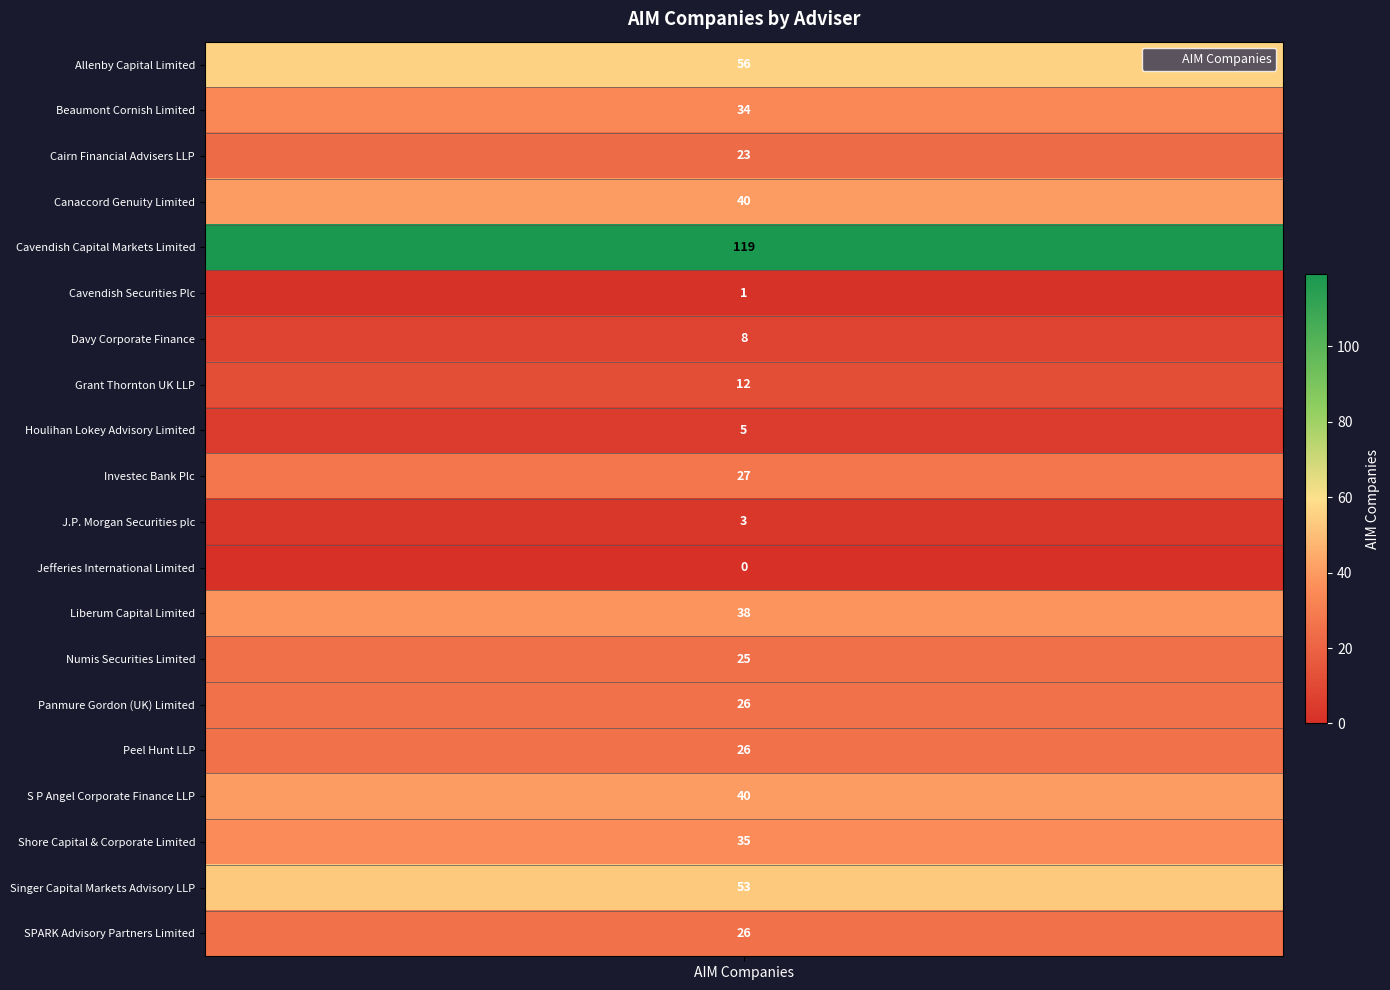

What is the difference between the maximum and minimum values?

119